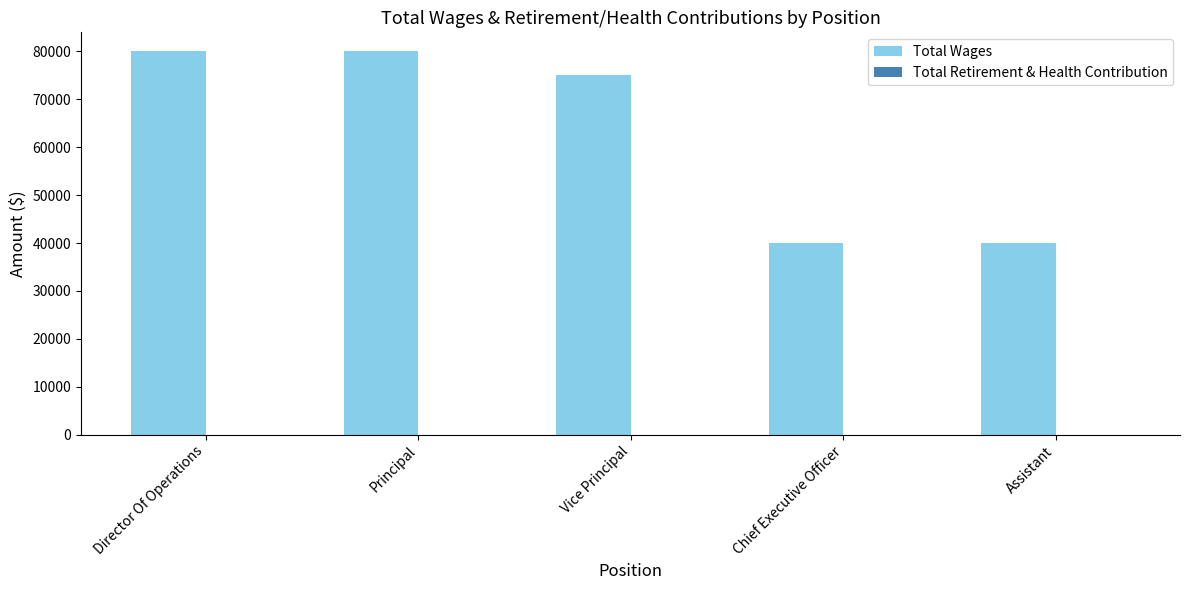

Approximately how many times larger is the value at Assistant compared to Director Of Operations?

0.5